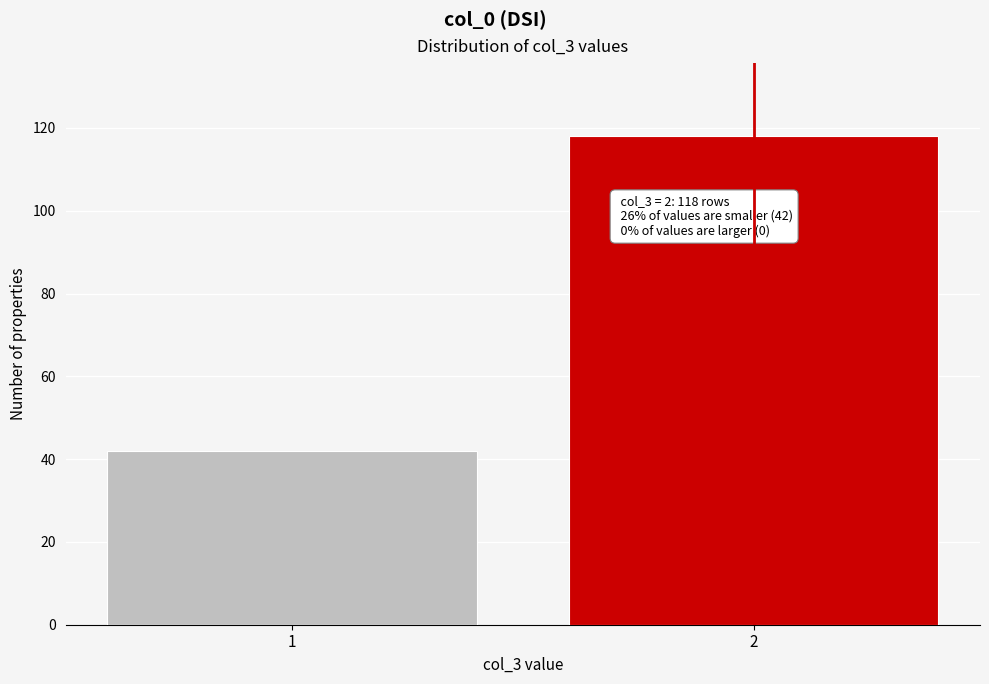

Reading left to right, transcribe all the data shown in this chart.

42	118